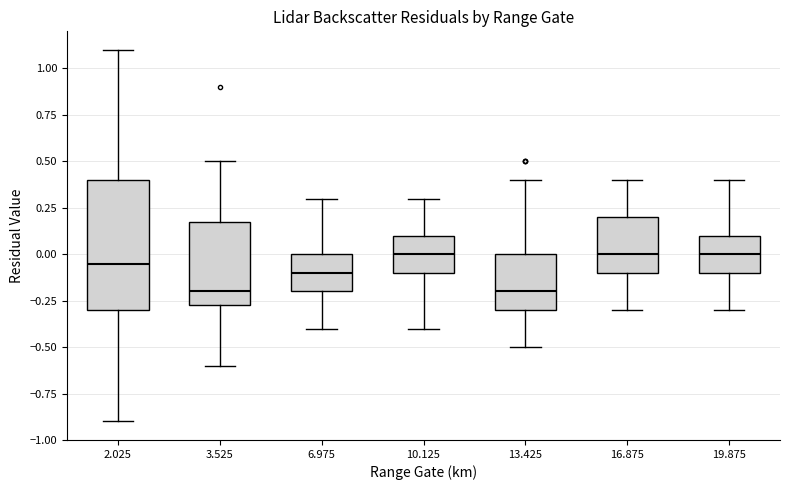

Comparing the boxes themselves (not the whiskers), which one is the tallest?

2.025